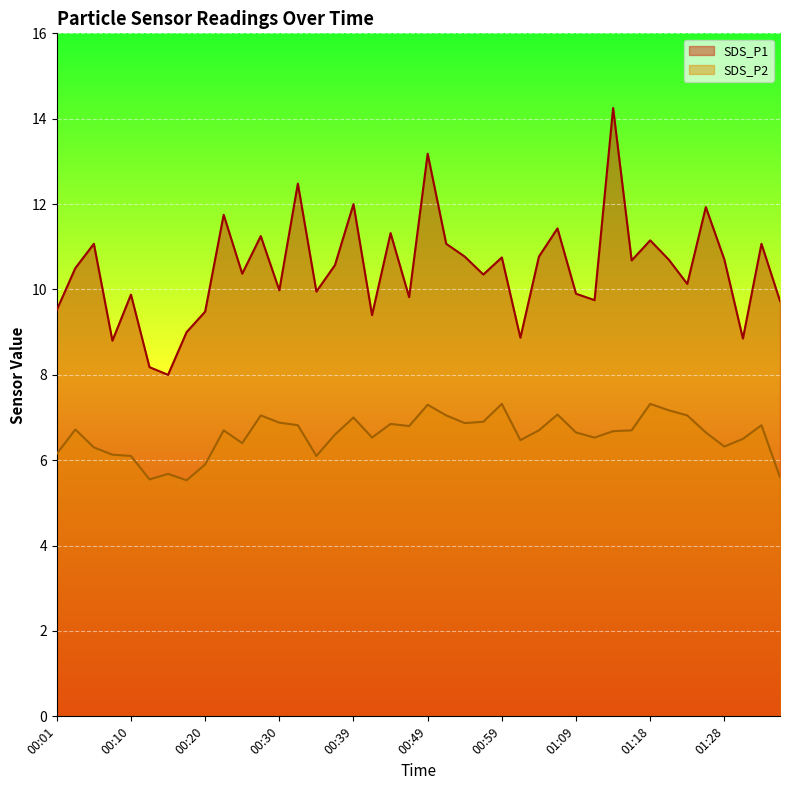

Reading left to right, extract all data points from this chart.

SDS_P1: 9.5	10.5	11.1	8.8	9.9	8.2	8.0	9.0	9.5	11.8	10.4	11.2	10.0	12.5	9.9	10.6	12.0	9.4	11.3	9.8	13.2	11.1	10.8	10.3	10.8	8.9	10.8	11.4	9.9	9.8	14.2	10.7	11.2	10.7	10.1	11.9	10.7	8.8	11.1	9.7
SDS_P2: 6.2	6.7	6.3	6.1	6.1	5.5	5.7	5.5	5.9	6.7	6.4	7.0	6.9	6.8	6.1	6.6	7.0	6.5	6.8	6.8	7.3	7.0	6.9	6.9	7.3	6.5	6.7	7.1	6.7	6.5	6.7	6.7	7.3	7.2	7.0	6.7	6.3	6.5	6.8	5.6